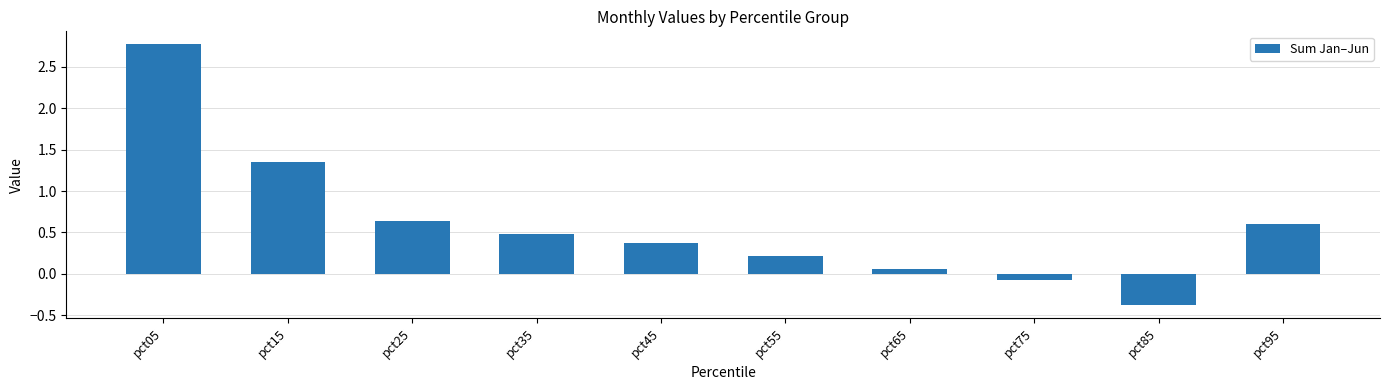

Which has a higher value, pct25 or pct35?

pct25